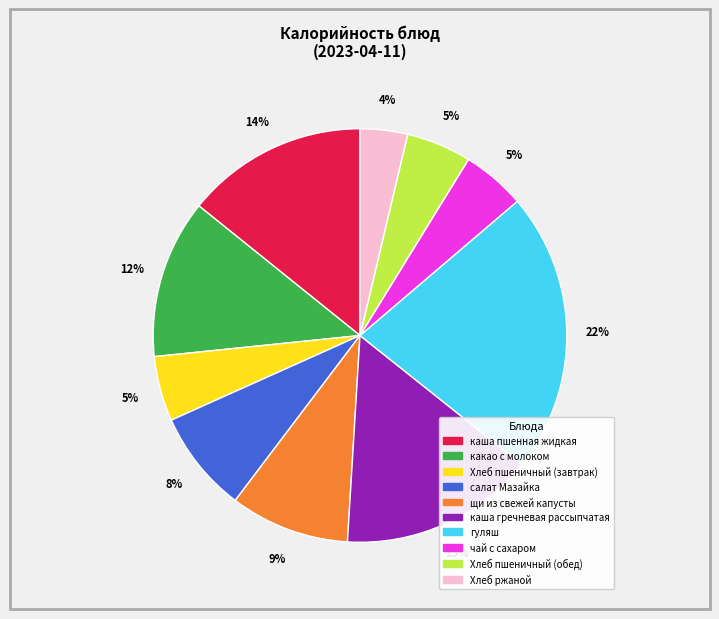

Do салат Мазайка and гуляш together represent more than half of the pie?

No